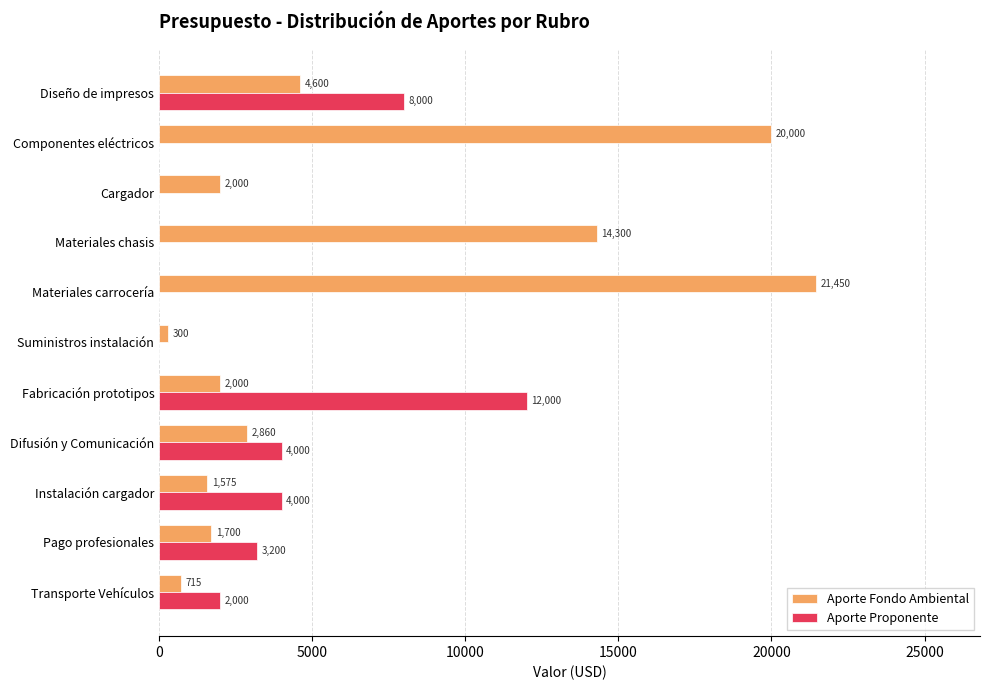

At which category is the sum across all series the highest?

Materiales carrocería